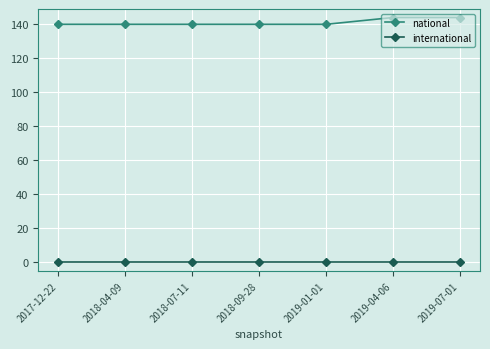

Reading left to right, extract all data points from this chart.

national: 140	140	140	140	140	144	144
international: 0	0	0	0	0	0	0